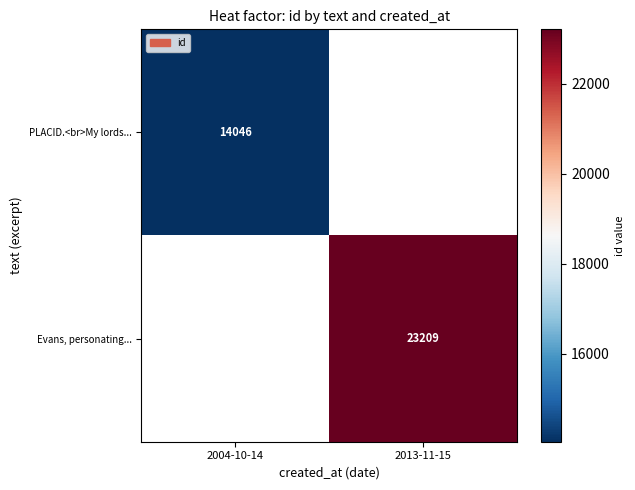

Is the value of PLACID.<br>My lords... at 2004-10-14 greater than the value of Evans, personating... at 2013-11-15?

No